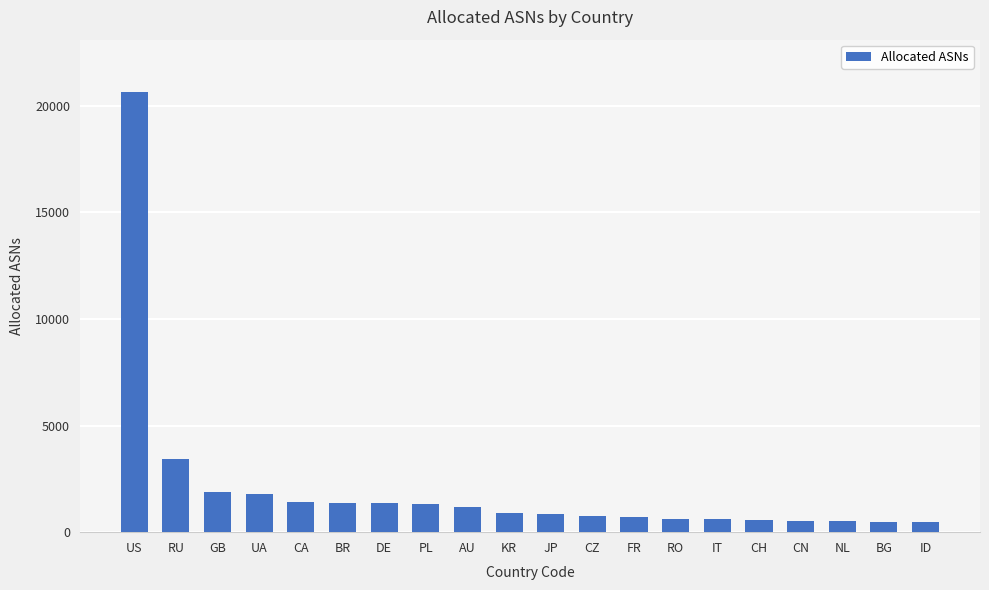

What is the smallest value displayed?

472